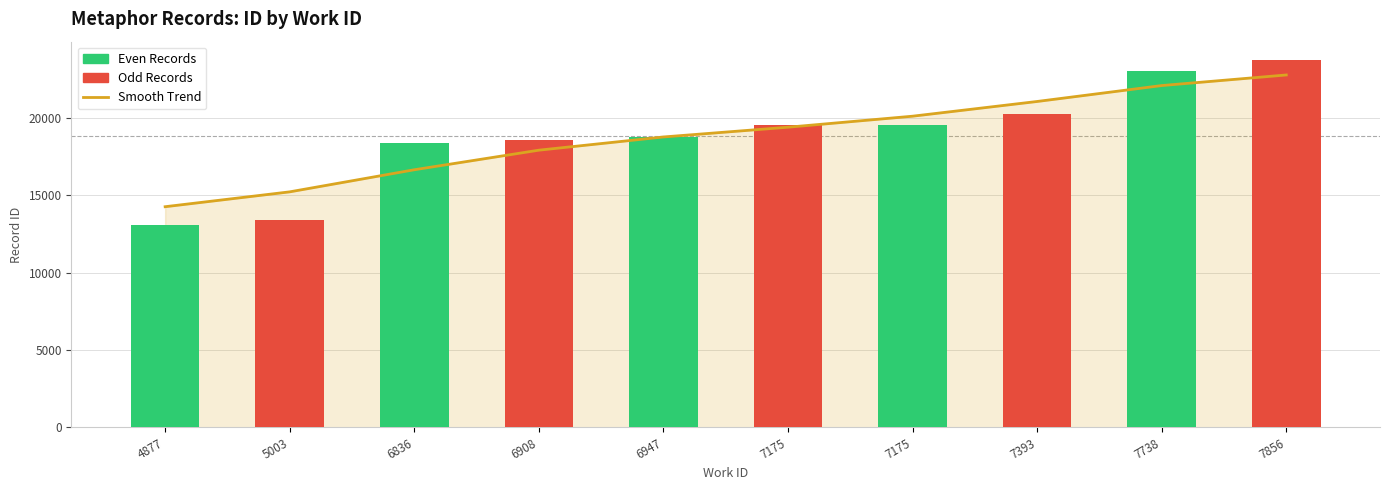

Are the bars horizontal?

No